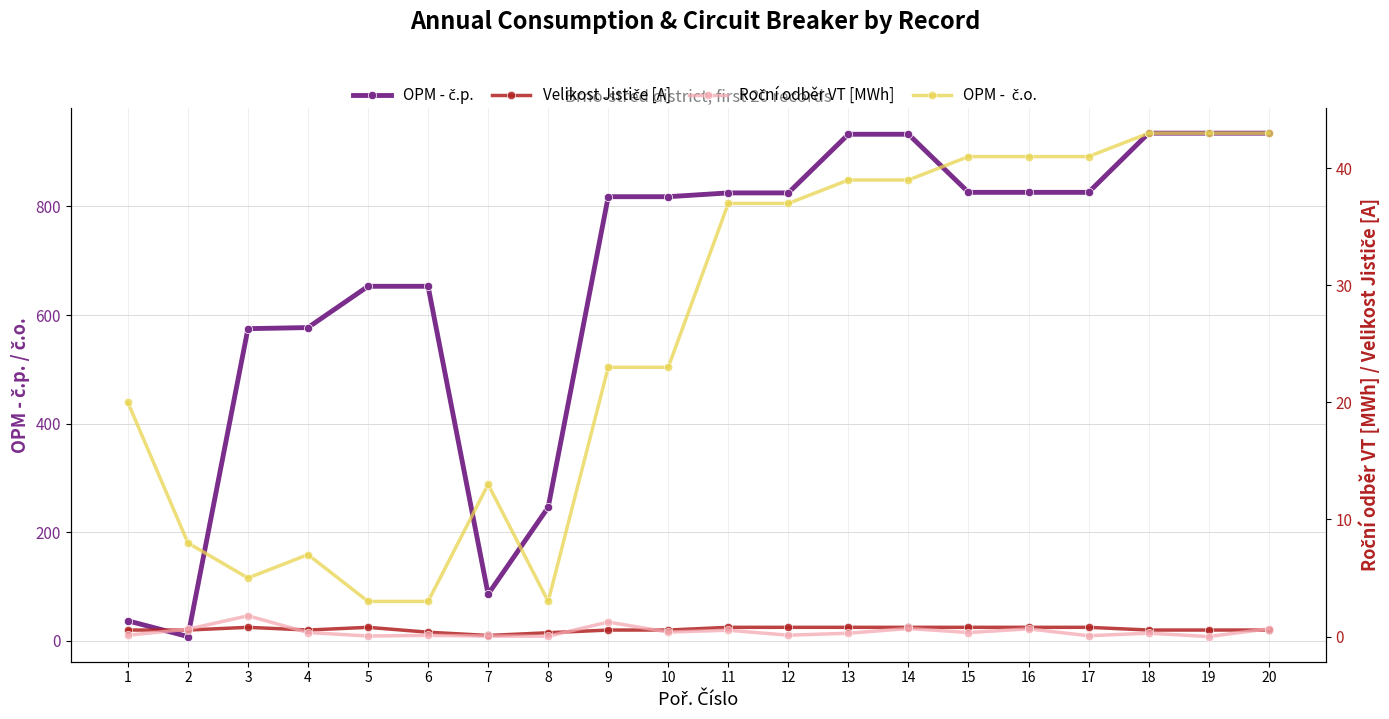

Reading right to left, transcribe all the data shown in this chart.

OPM - č.p.: 20=935.0	19=935.0	18=935.0	17=826.0	16=826.0	15=826.0	14=933.0	13=933.0	12=825.0	11=825.0	10=818.0	9=818.0	8=246.0	7=86.0	6=653.0	5=653.0	4=577.0	3=575.0	2=8.0	1=37.0
Velikost Jističe [A]: 20=20.0	19=20.0	18=20.0	17=25.0	16=25.0	15=25.0	14=25.0	13=25.0	12=25.0	11=25.0	10=20.0	9=20.0	8=15.0	7=10.0	6=16.0	5=25.0	4=20.0	3=25.0	2=20.0	1=20.0
Roční odběr VT [MWh]: 20=0.7	19=0.0	18=0.3	17=0.1	16=0.7	15=0.3	14=0.7	13=0.3	12=0.1	11=0.5	10=0.4	9=1.2	8=0.0	7=0.0	6=0.1	5=0.0	4=0.3	3=1.8	2=0.6	1=0.1
OPM -  č.o.: 20=43.0	19=43.0	18=43.0	17=41.0	16=41.0	15=41.0	14=39.0	13=39.0	12=37.0	11=37.0	10=23.0	9=23.0	8=3.0	7=13.0	6=3.0	5=3.0	4=7.0	3=5.0	2=8.0	1=20.0